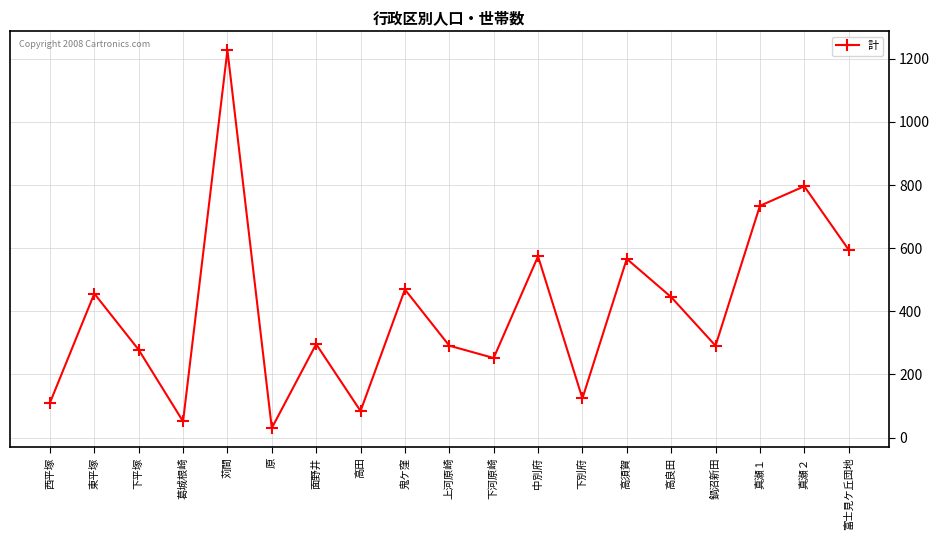

Where is the data nearest to the value 628?

富士見ケ丘団地